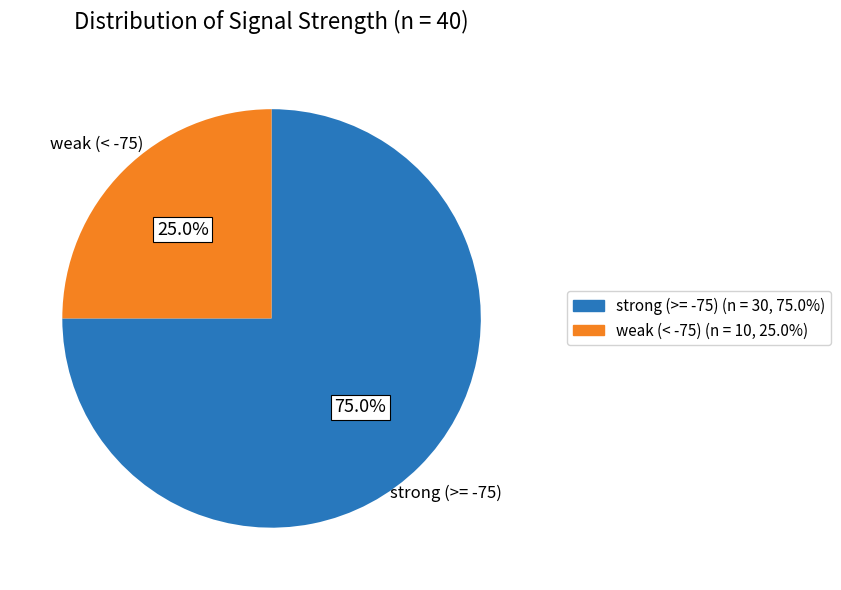

Does any single category account for the majority?

Yes